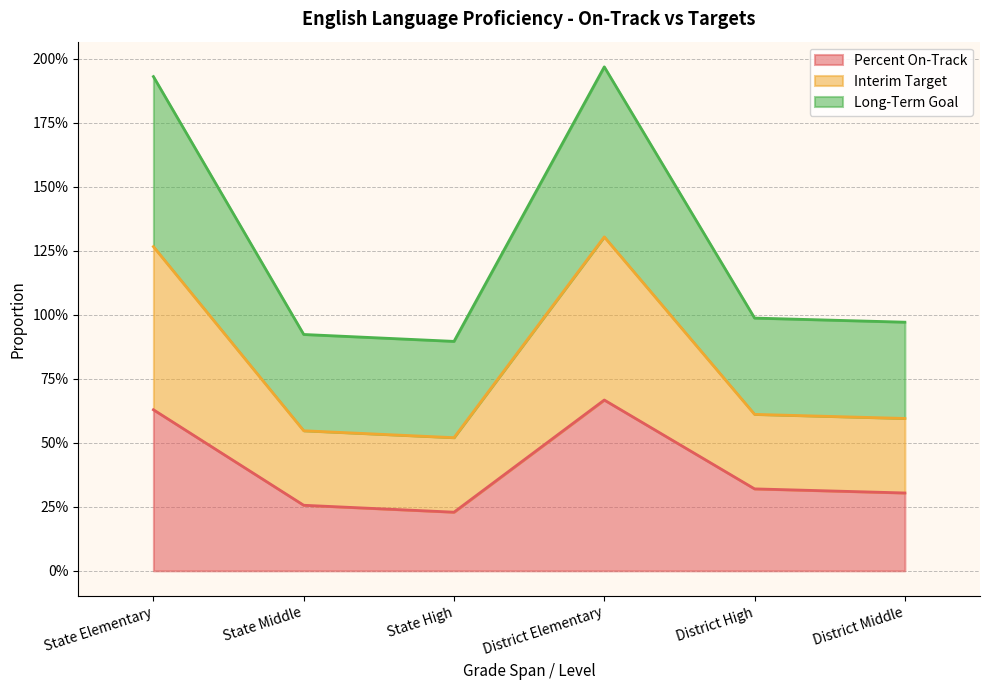

How many interior local peaks does the Percent On-Track series have?

1